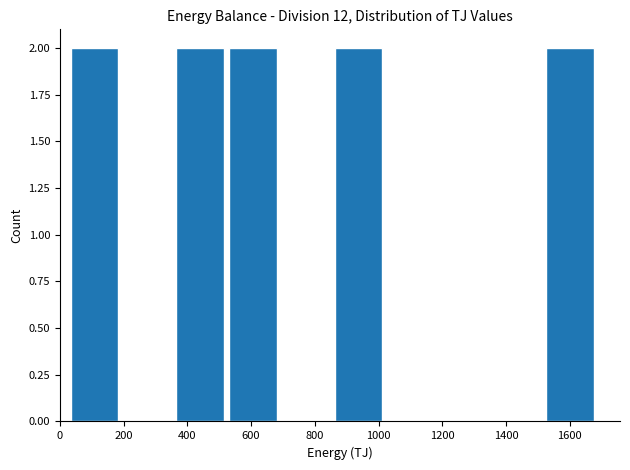

Reading left to right, transcribe this chart: for each bar, give the range it covers on the x-axis and its height. Neither the bar edges nor the heights are printed on the chart, so give them approximately, as read against the axes.

40 to 200: 2
200 to 360: 0
360 to 540: 2
540 to 700: 2
700 to 860: 0
860 to 1020: 2
1020 to 1200: 0
1200 to 1360: 0
1360 to 1520: 0
1520 to 1700: 2